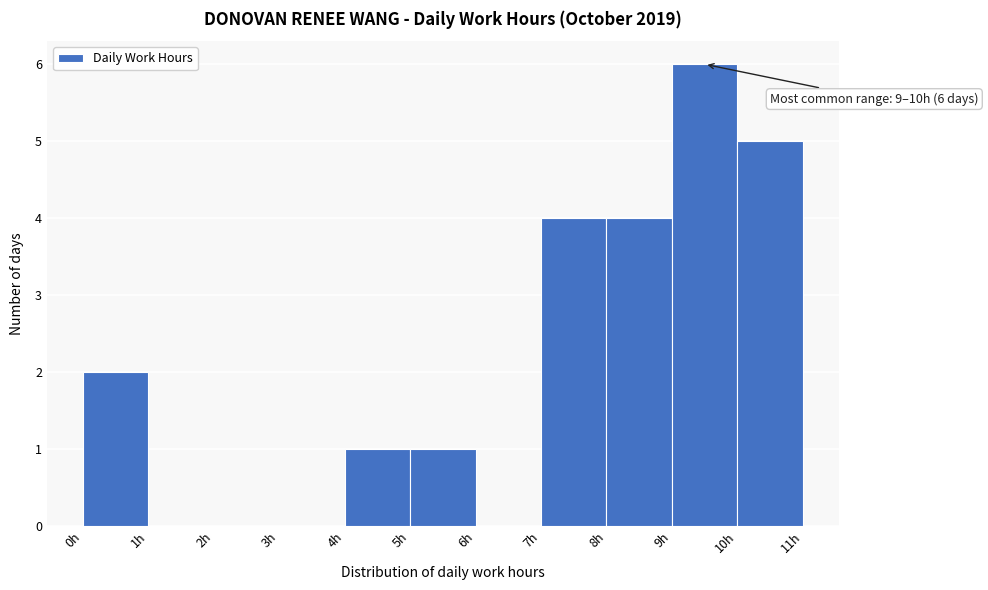

Over which range of the x-axis is the bar tallest?

9 to 10